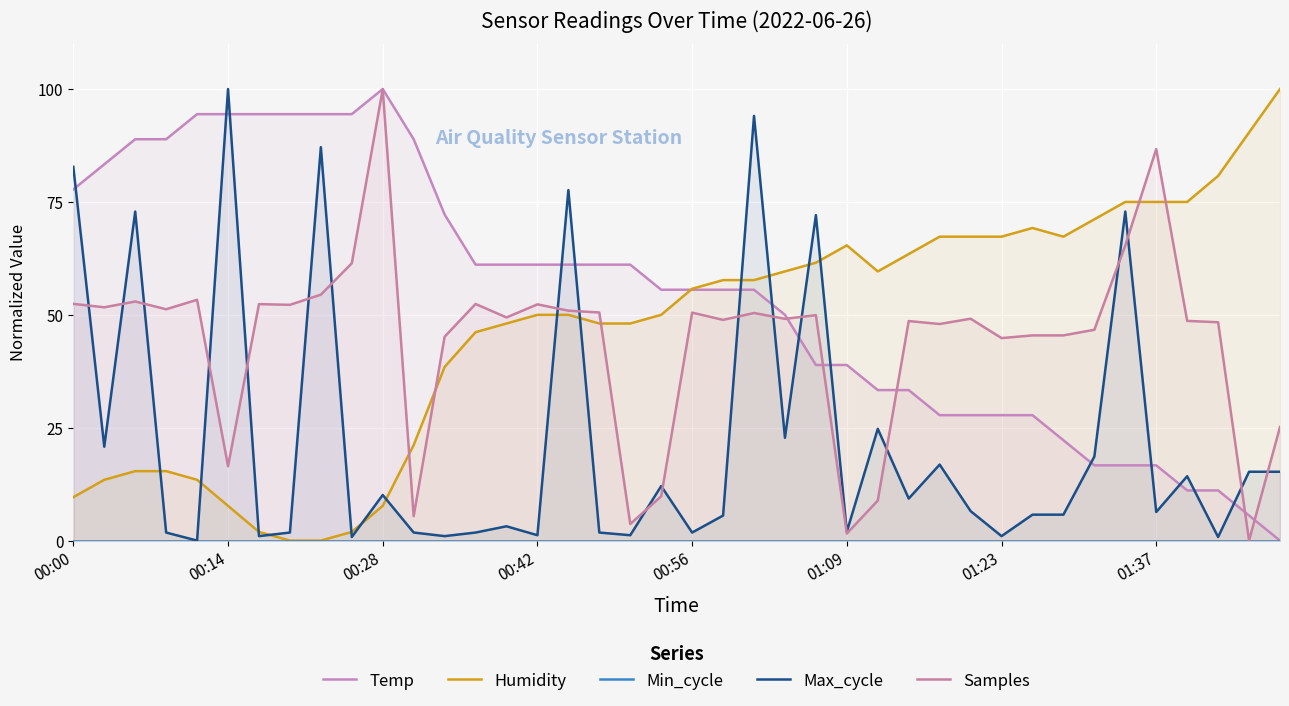

Which category has the lowest value across all series?

39